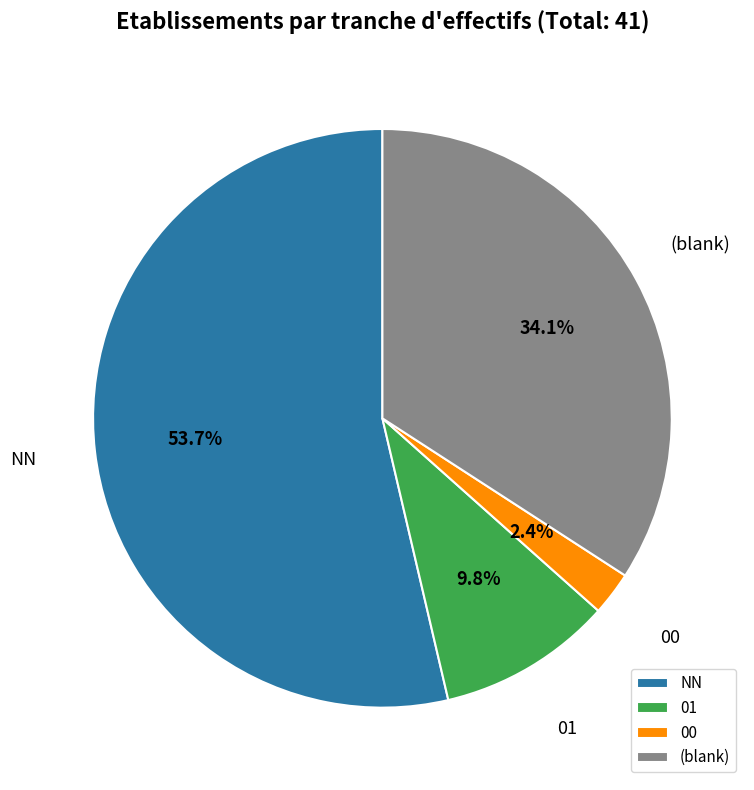

Is the sum of NN and 00 greater than half?

Yes